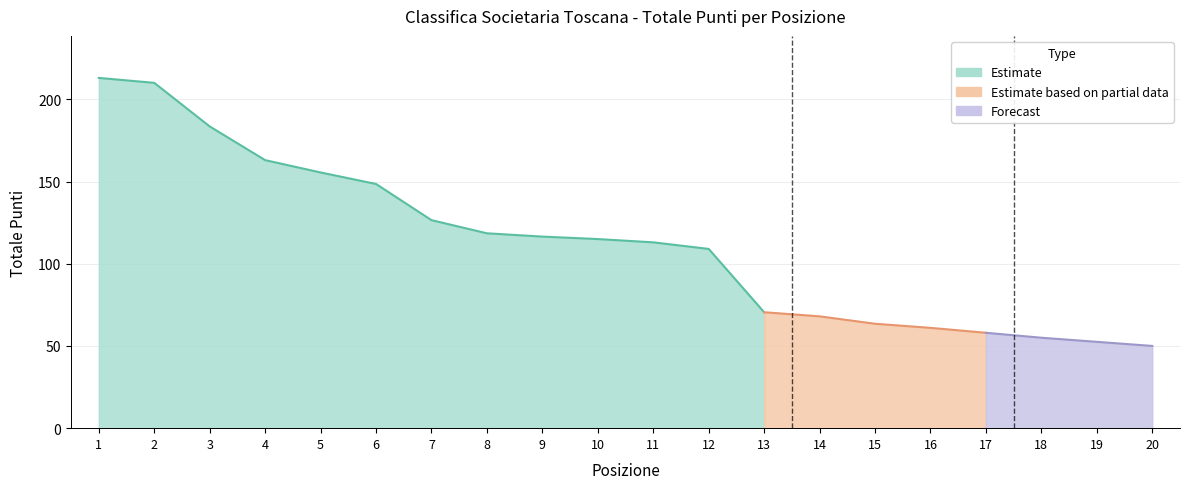

Reading left to right, extract all data points from this chart.

1=213.0	2=210.0	3=183.5	4=163.0	5=155.5	6=148.5	7=126.5	8=118.5	9=116.5	10=115.0	11=113.0	12=109.0	13=70.5	14=68.0	15=63.5	16=61.0	17=58.0	18=55.0	19=52.5	20=50.0